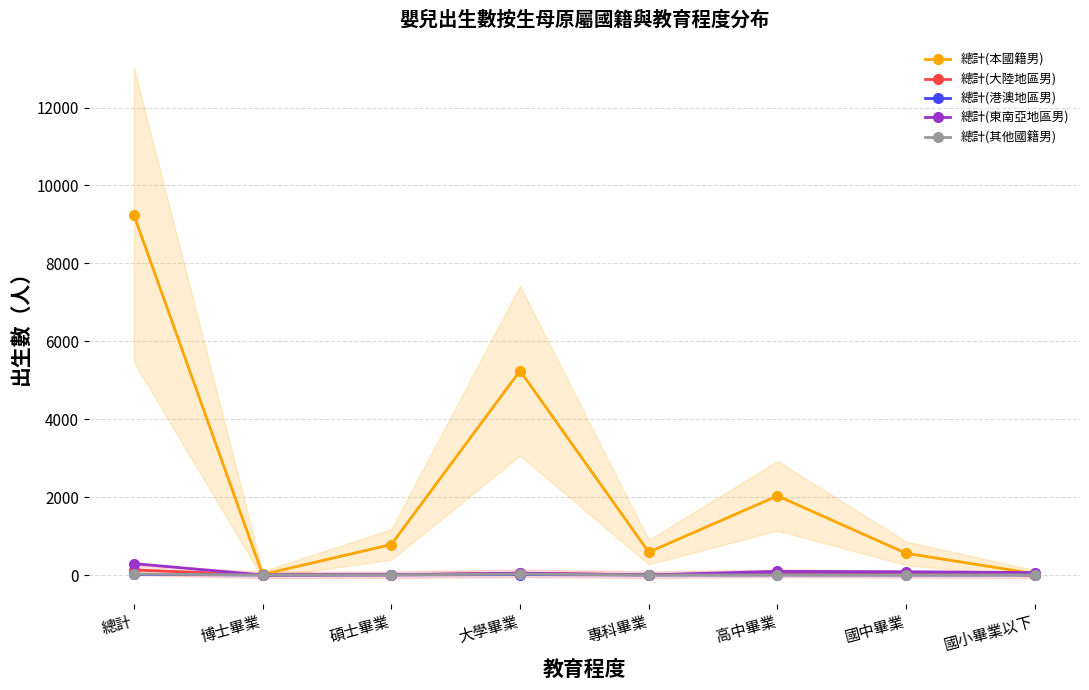

What is the sum of the 總計(港澳地區男) values at 國中畢業 and 碩士畢業?

3